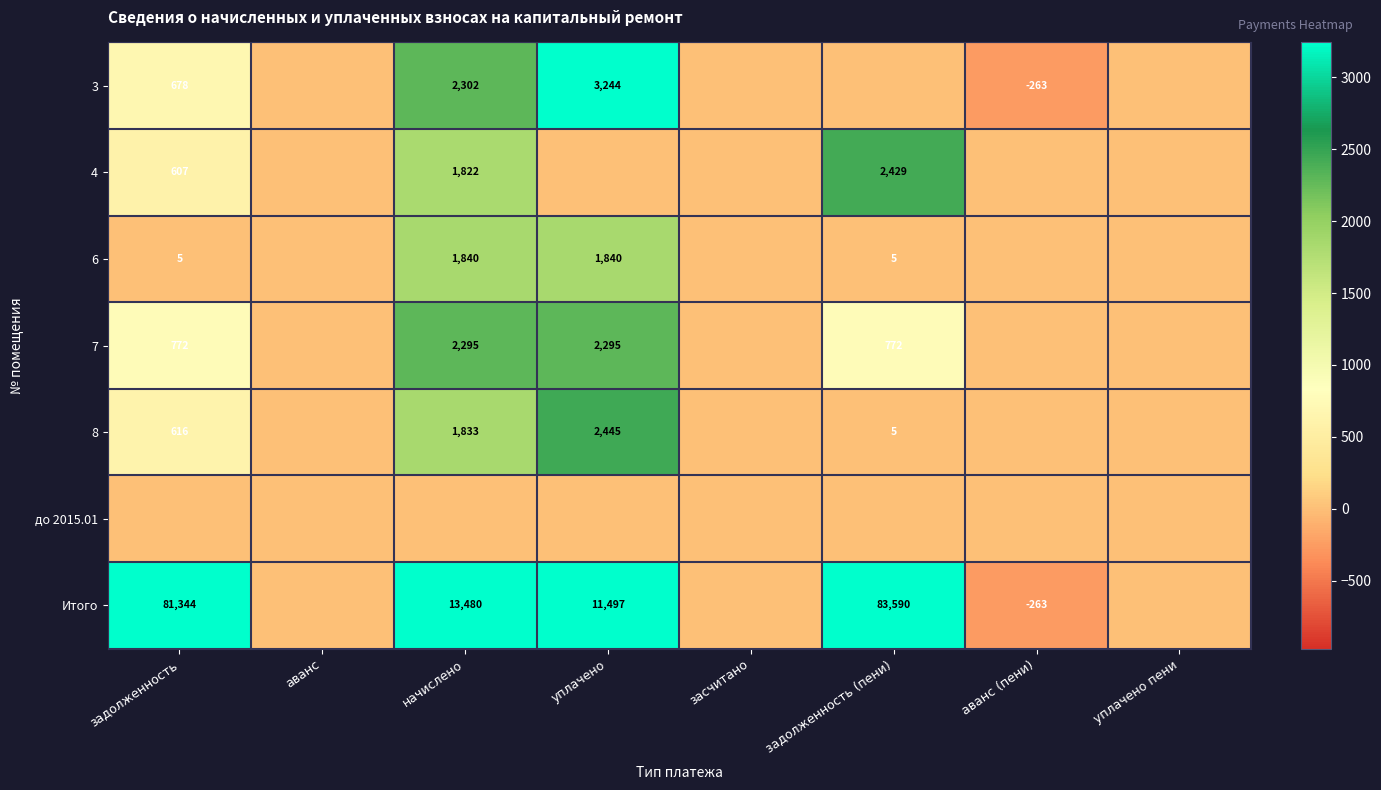

What is the difference between the 4 values at задолженность (пени) and задолженность?

1822